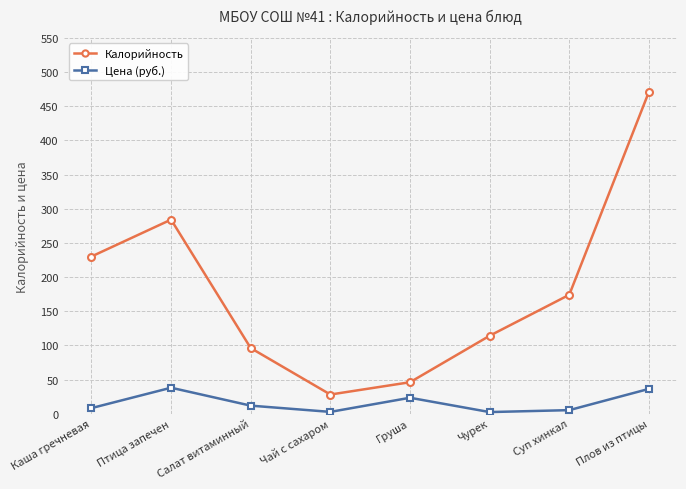

What position from the right is Салат витаминный?

6